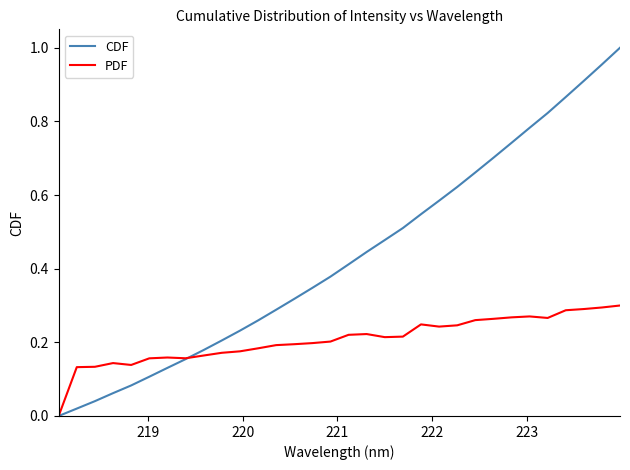

List the series in order of their peak value, highest first.

CDF, PDF